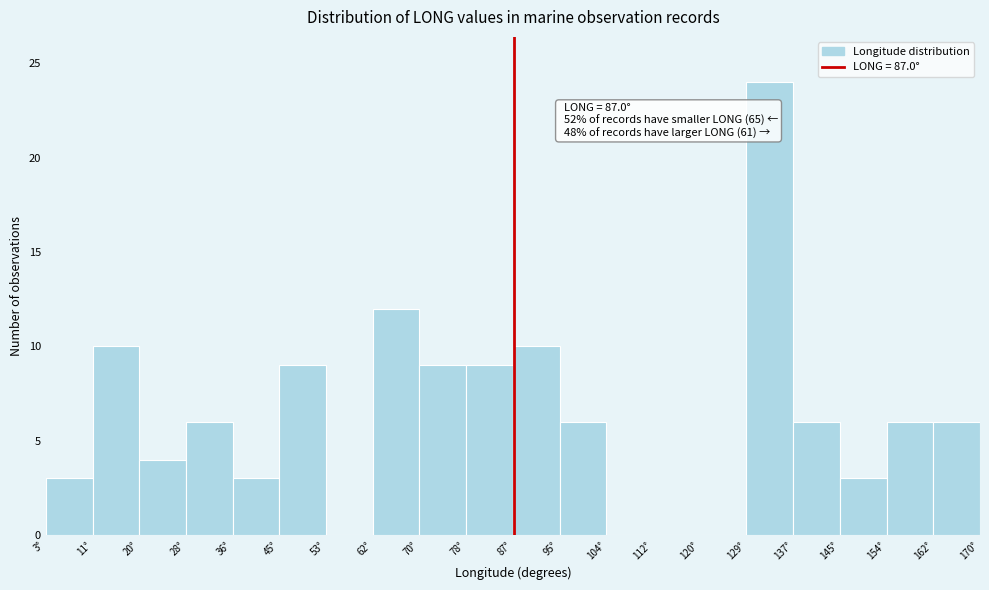

Over which range of the x-axis is the bar tallest?

129 to 137